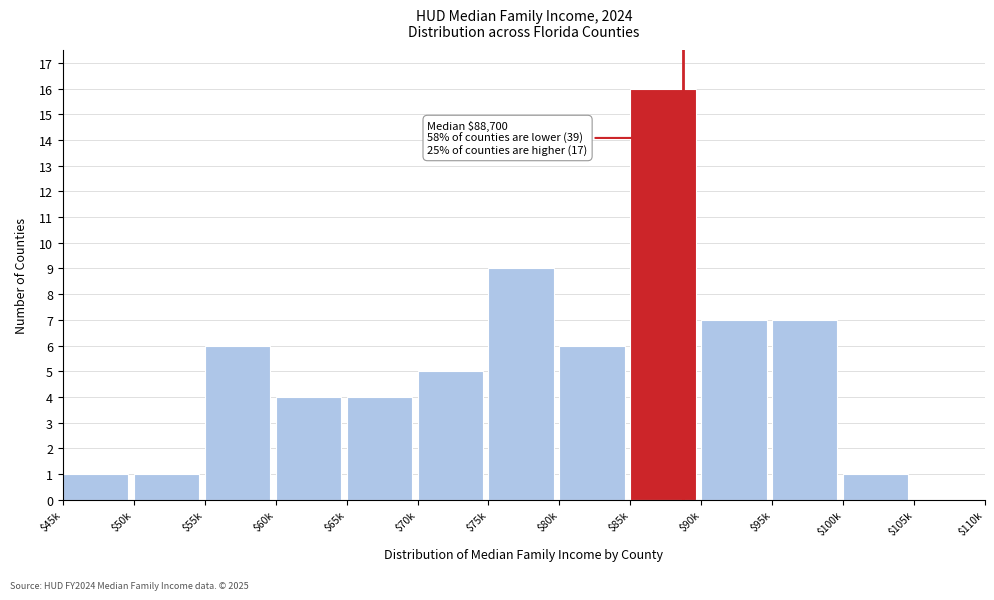

What is the sum of all values?

67